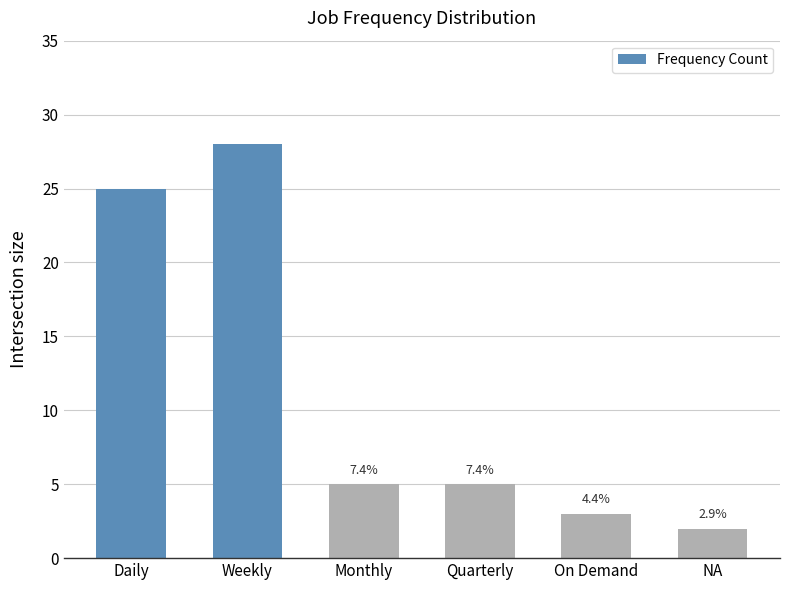

How many bars are there in total?

6